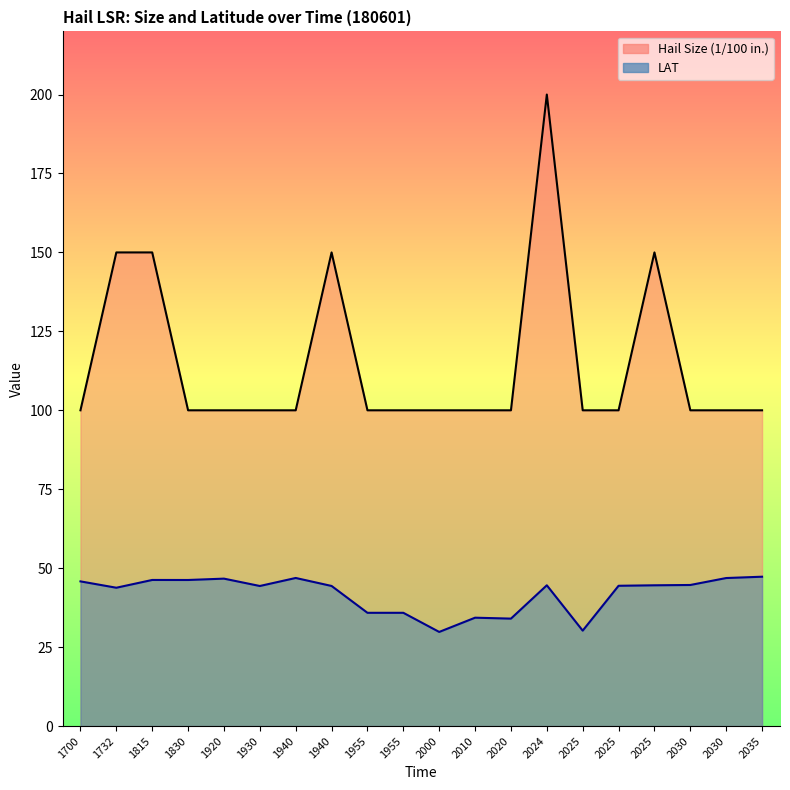

How many values in the LAT series are below 44?

7